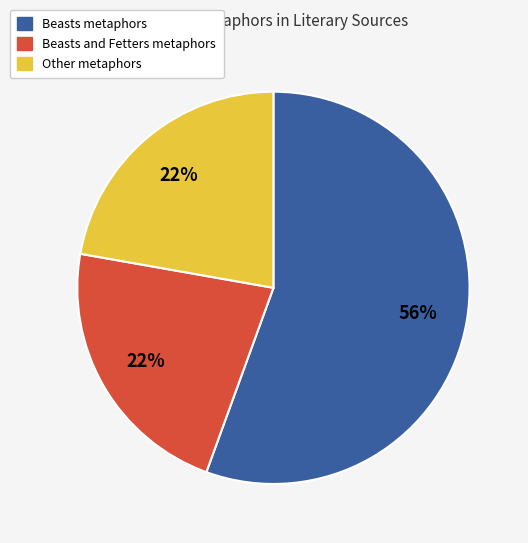

Combined, do Other metaphors and Beasts and Fetters metaphors account for over 50%?

No